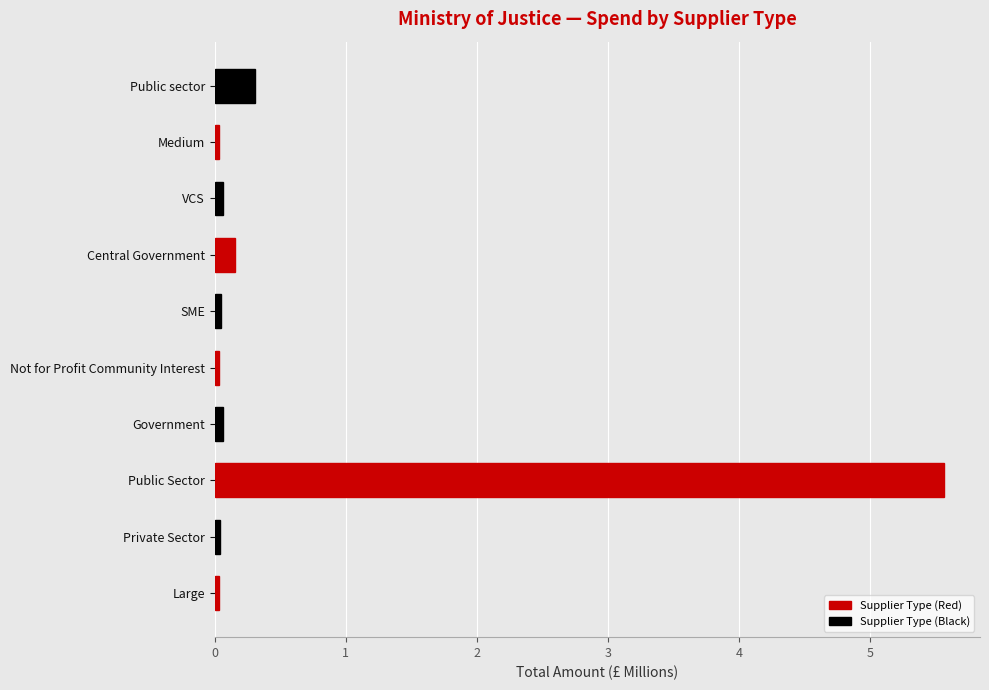

What is the difference between the second highest and second lowest values?

0.3